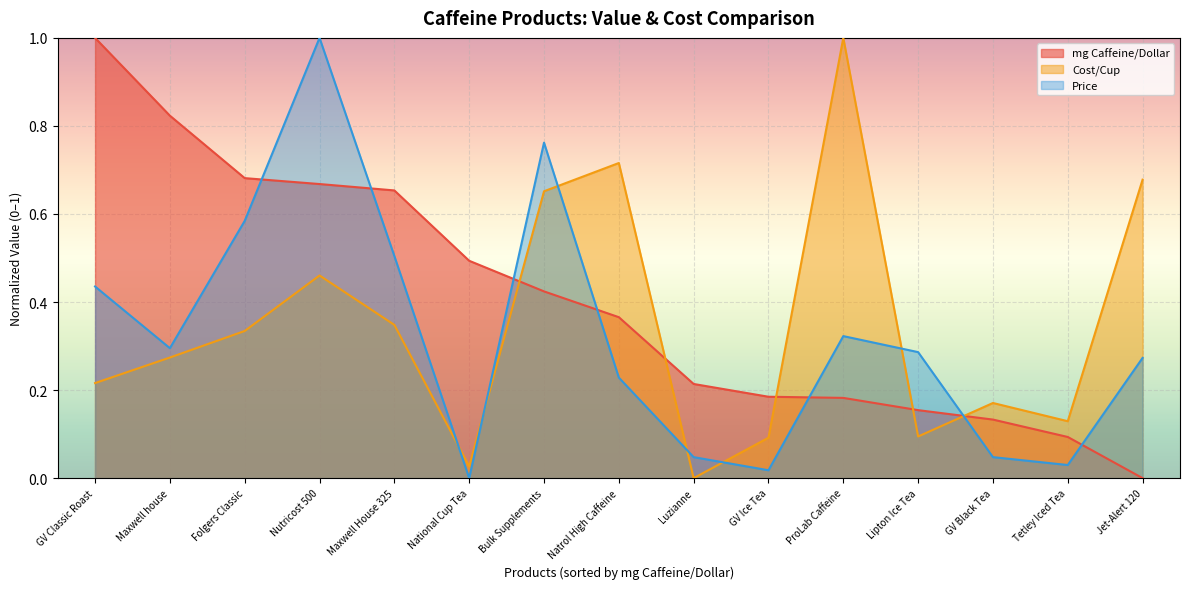

Reading left to right, transcribe all the data shown in this chart.

mg Caffeine/Dollar: 1.0	0.8	0.7	0.7	0.7	0.5	0.4	0.4	0.2	0.2	0.2	0.2	0.1	0.1	0.0
Cost/Cup: 0.2	0.3	0.3	0.5	0.3	0.0	0.7	0.7	0.0	0.1	1.0	0.1	0.2	0.1	0.7
Price: 0.4	0.3	0.6	1.0	0.5	0.0	0.8	0.2	0.0	0.0	0.3	0.3	0.0	0.0	0.3